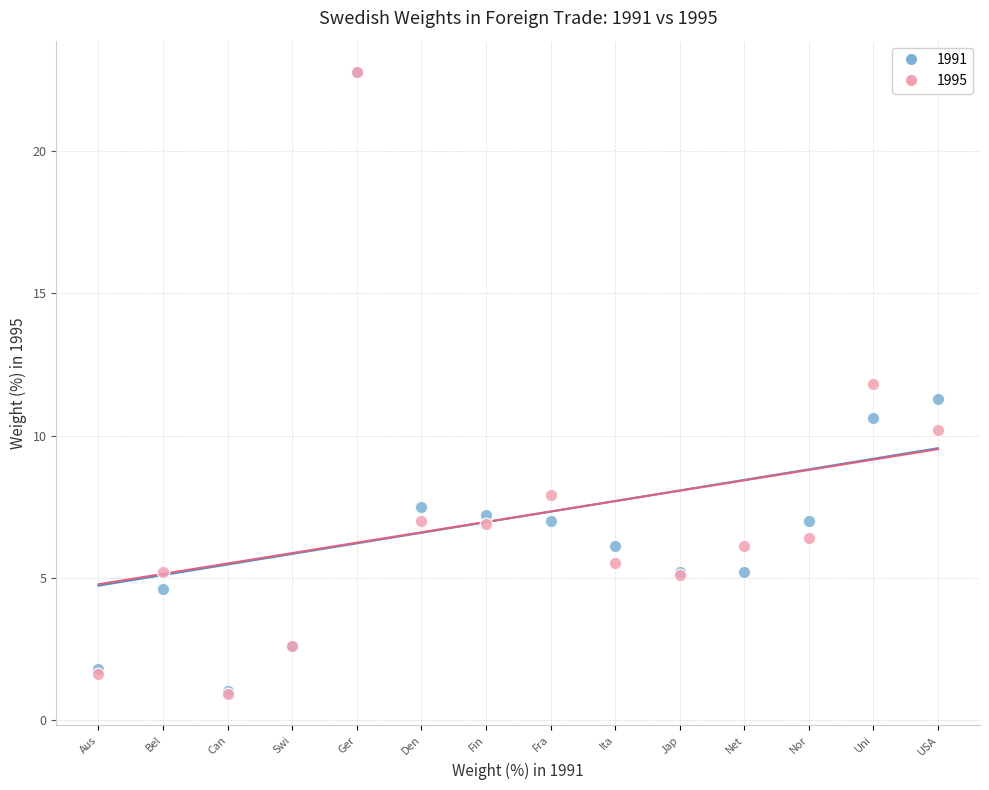

What are all the series names shown in the legend?

1991, 1995